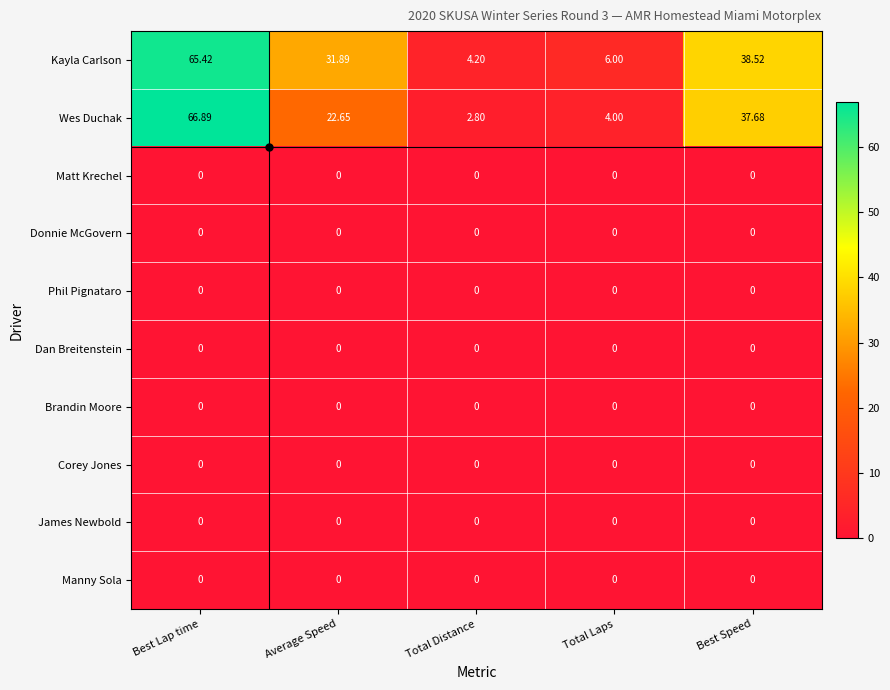

What is the difference between the highest and lowest values at Total Distance?

4.2